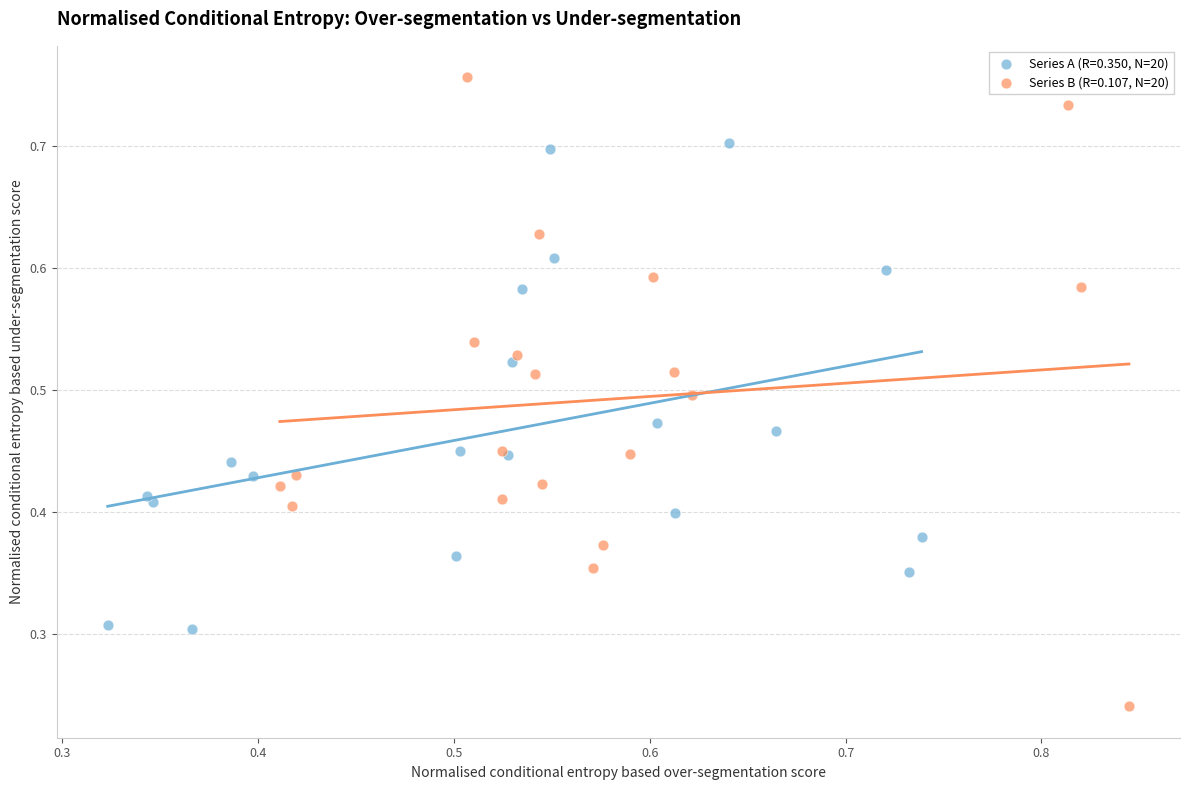

Which series has the widest spread of Y values?

Series B (R=0.107, N=20)